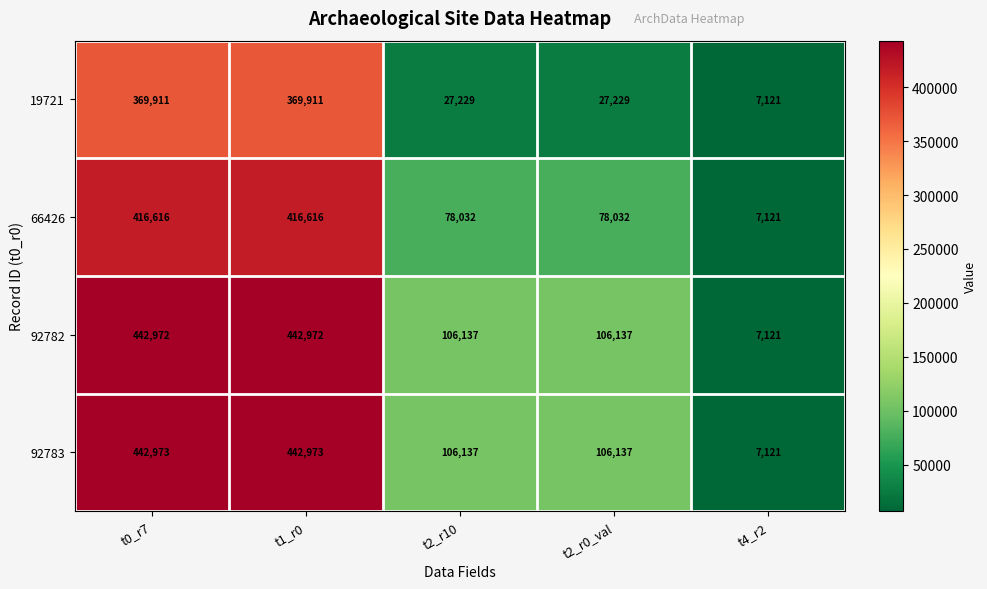

Which series changed the most between t0_r7 and t2_r0_val?

19721